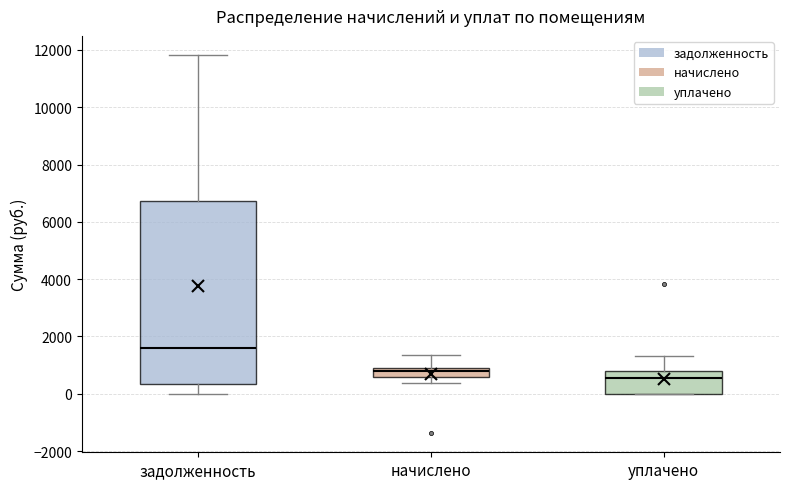

Reading left to right, read every box against the y-axis: the position of its median line, the range the box covers, and the ends of its whiskers. The values are not printed on the chart, so give them approximately, as read against the axis.

задолженность: median 1600, box 400 to 6800, whiskers 0 to 11800
начислено: median 800 (inside the box), box 600 to 800, whiskers 400 to 1400
уплачено: median 600, box 0 to 800, whiskers 0 to 1400